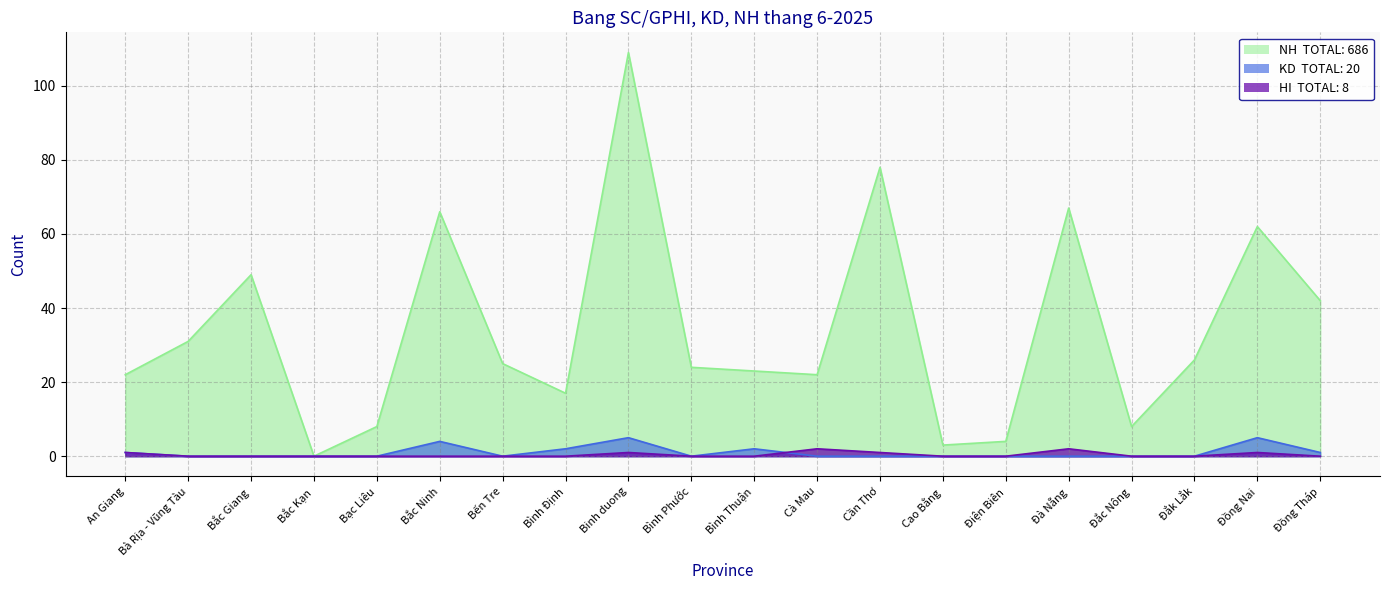

True or false: KD and NH cross at least once.

False